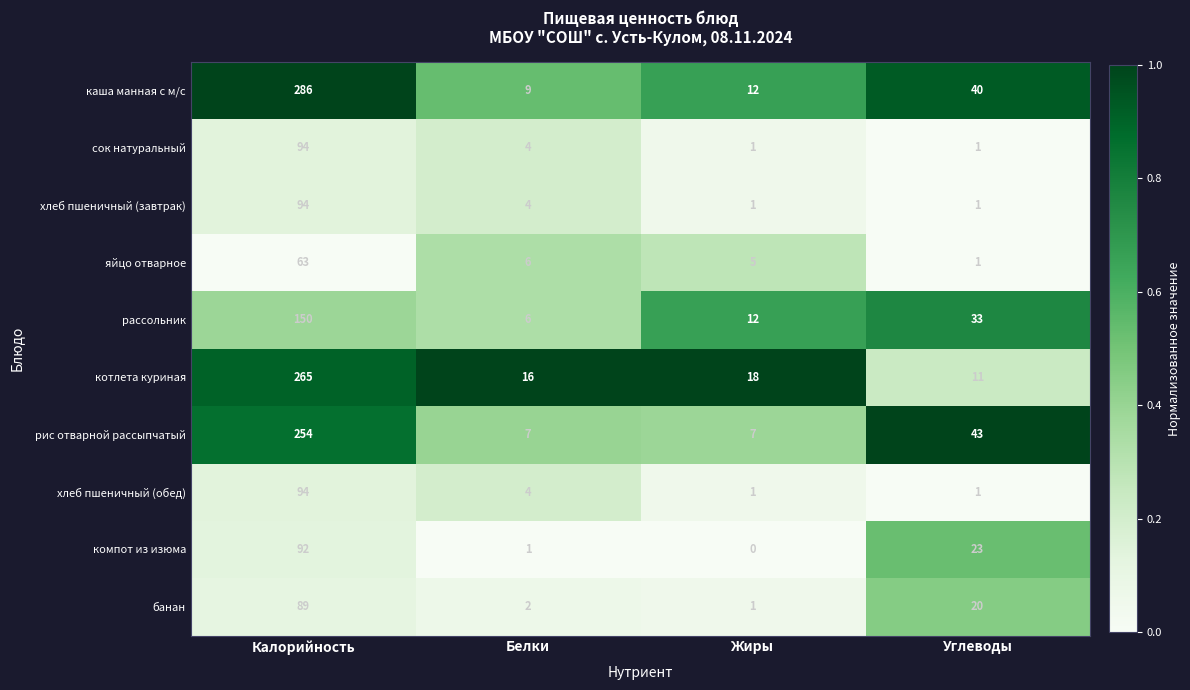

Is it true that рис отварной рассыпчатый equals 43 at Углеводы?

True